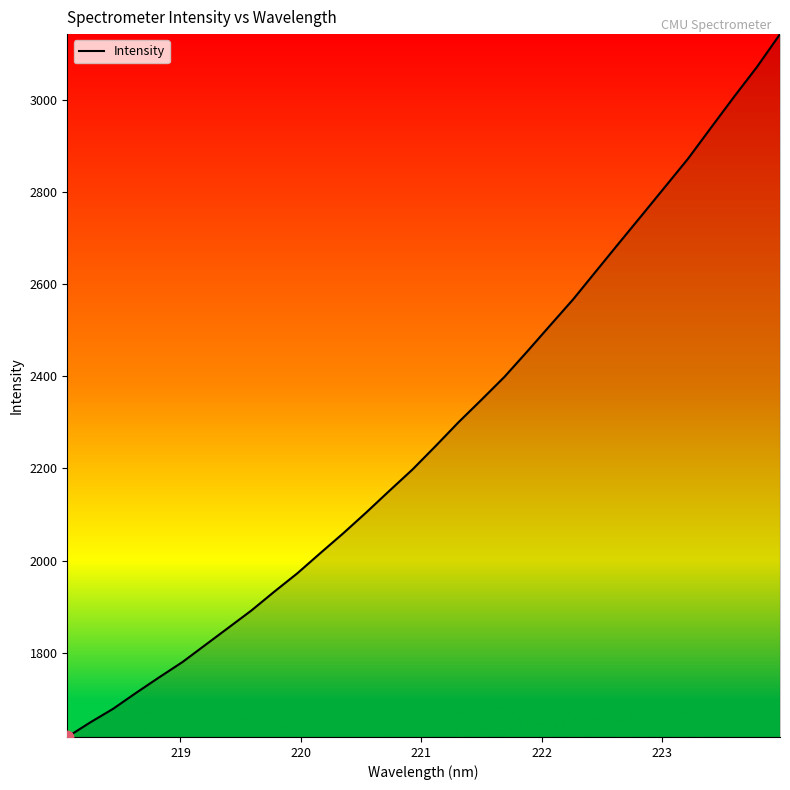

What is the greatest value displayed?

3142.0